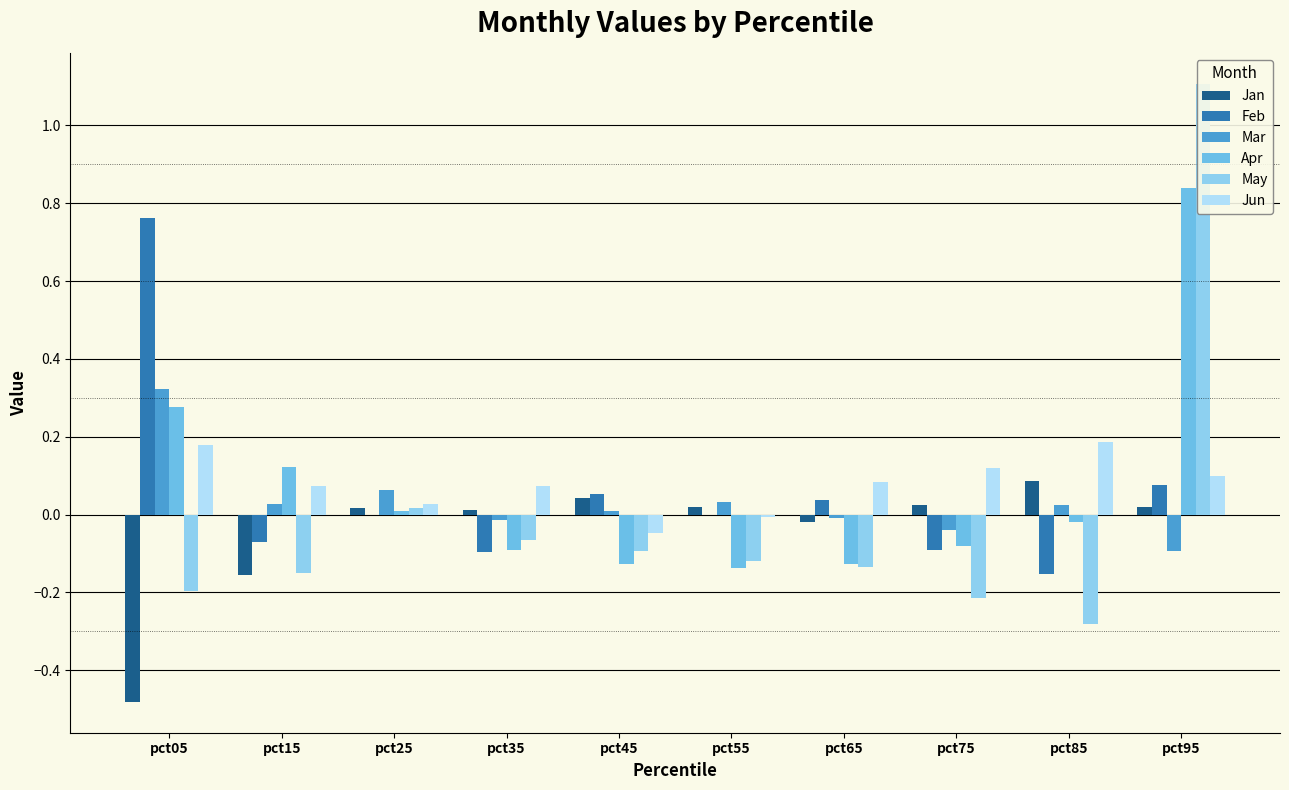

At which category is the sum across all series the highest?

pct95